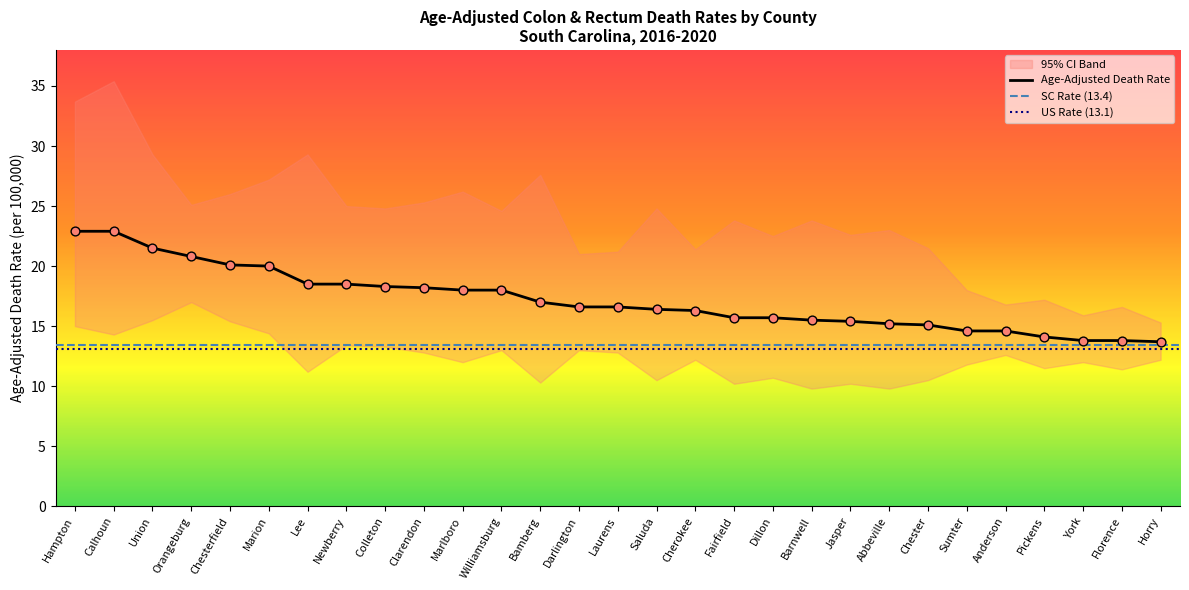

The Age-Adjusted Death Rate series shows 6.0 at Fairfield. True or false?

False